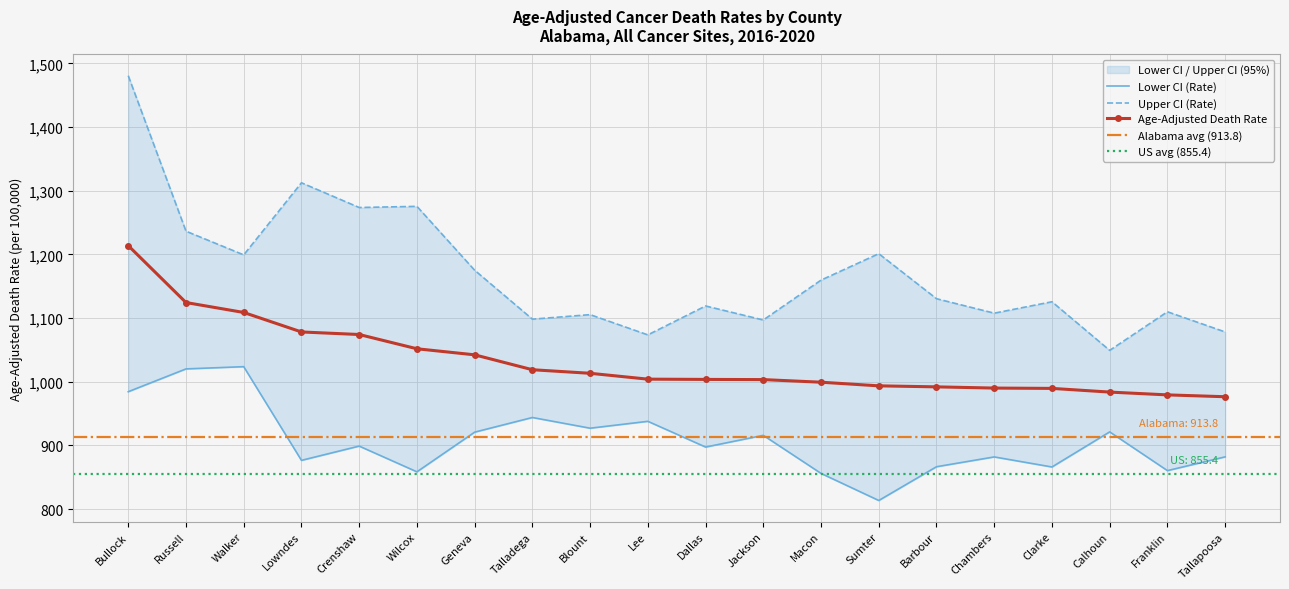

How many values in the Age-Adjusted Death Rate series are below 1004?

10